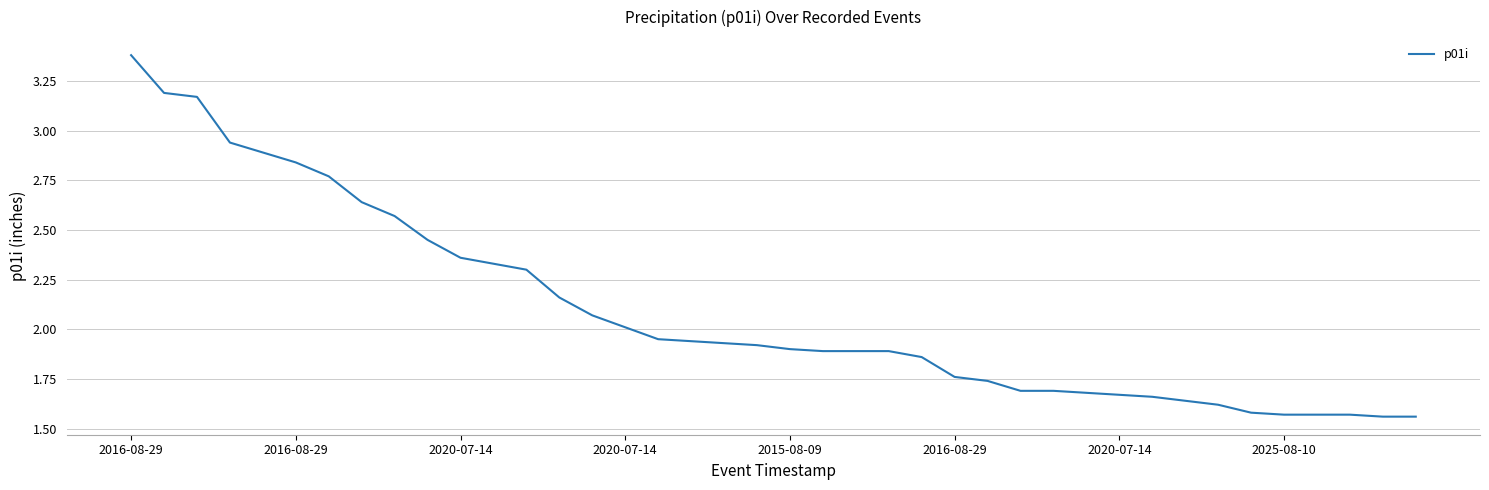

What is the greatest value displayed?

3.4